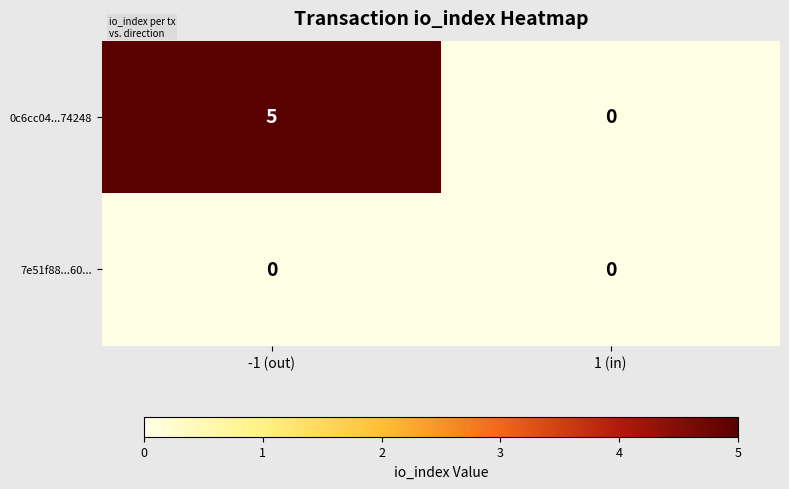

List the series in order of their peak value, lowest first.

7e51f88...60..., 0c6cc04...74248